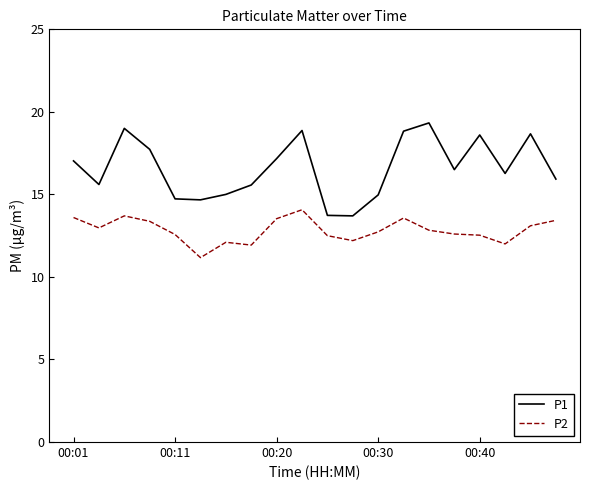

What is the maximum value for P1?

19.3